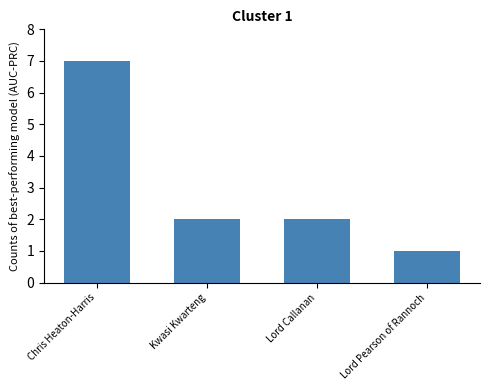

What is the change in value from Chris Heaton-Harris to Lord Callanan?

-5